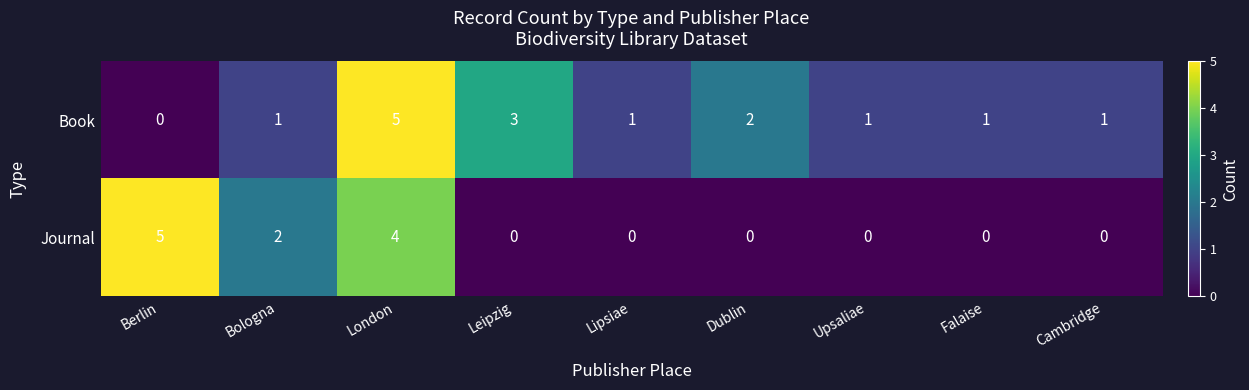

At which category is the sum across all series the highest?

London